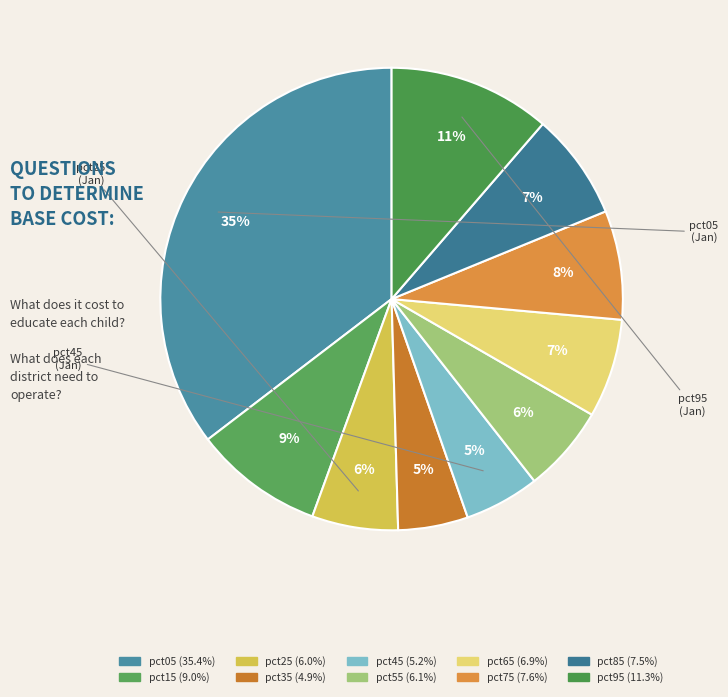

Is it true that pct55 is 6% of the pie?

True